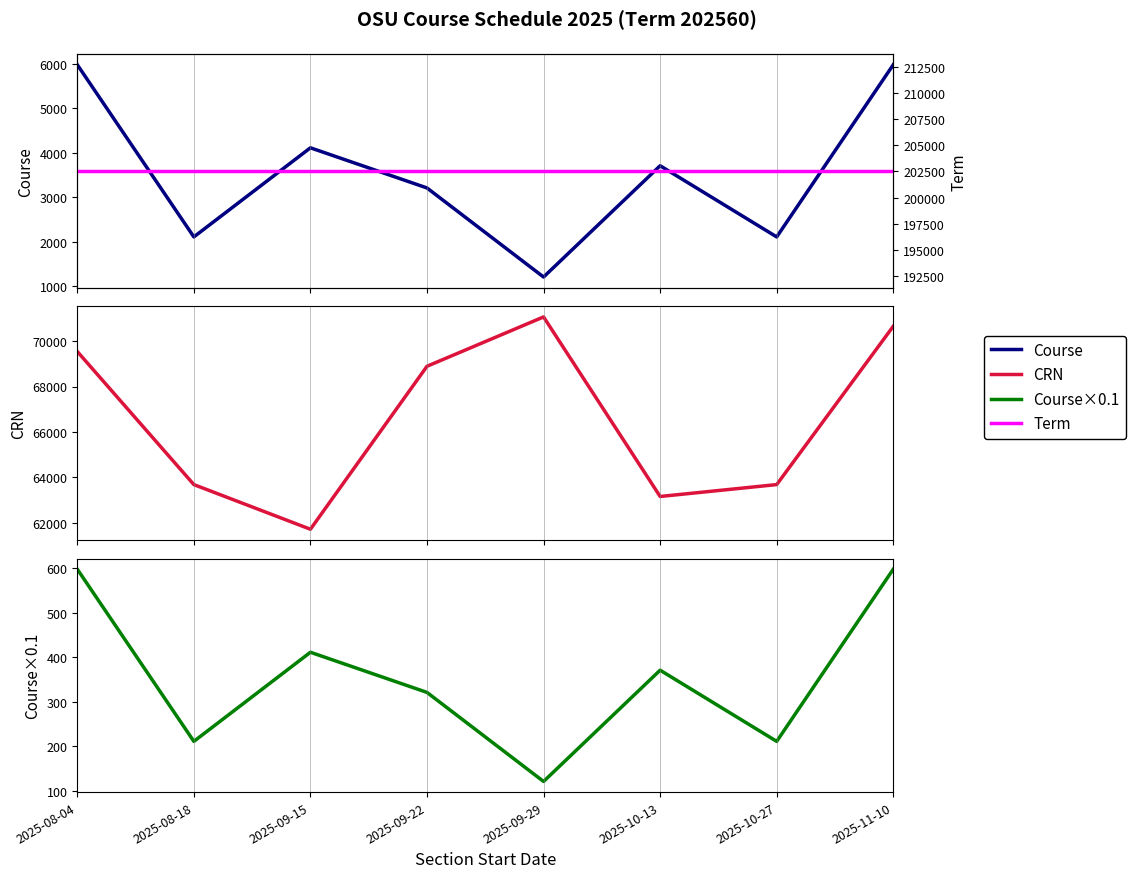

What is the average value of the Course×0.1 series?

355.3